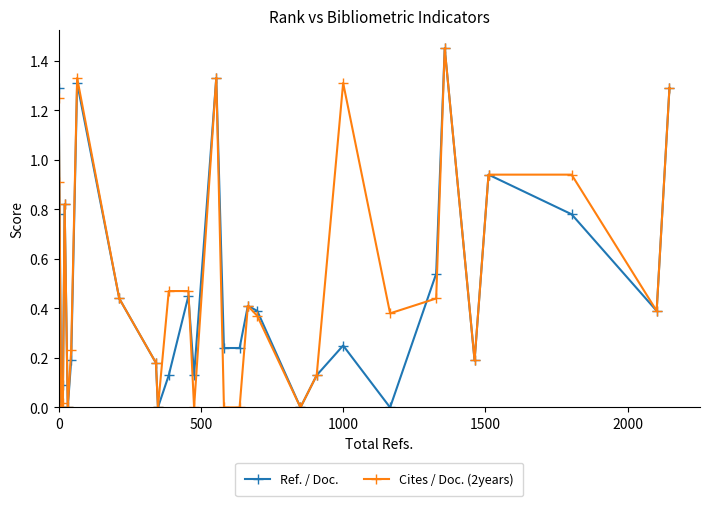

How many times do Cites / Doc. (2years) and Ref. / Doc. cross each other?

3